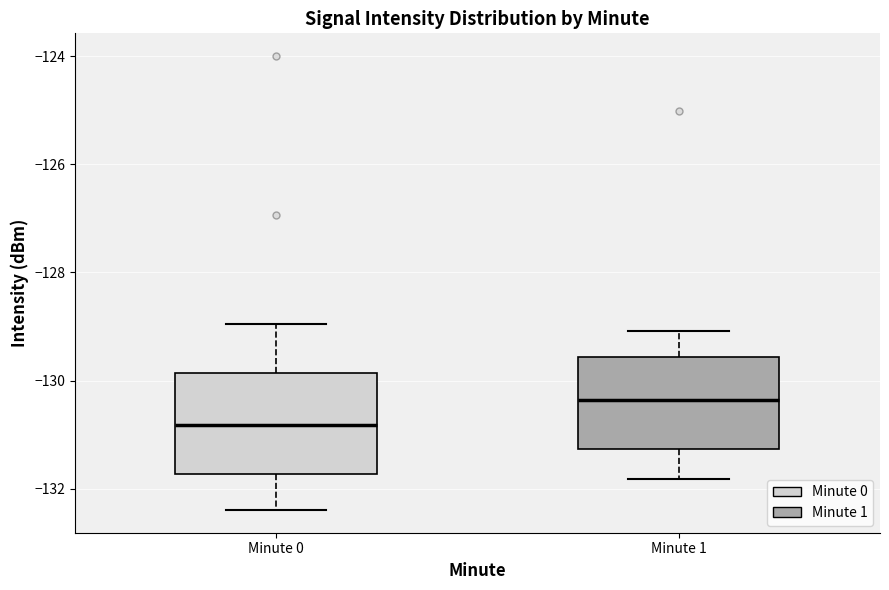

Where does the upper whisker of the box for Minute 0 end on the y-axis? The values are not printed on the chart, so give them approximately, as read against the axis.

-129.0